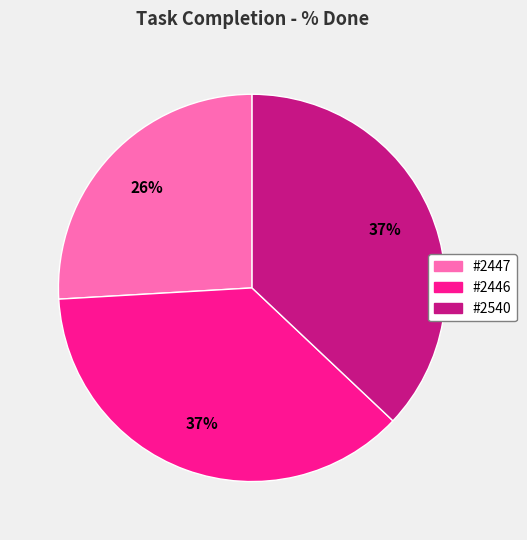

Is it true that #2446 is 37% of the pie?

True